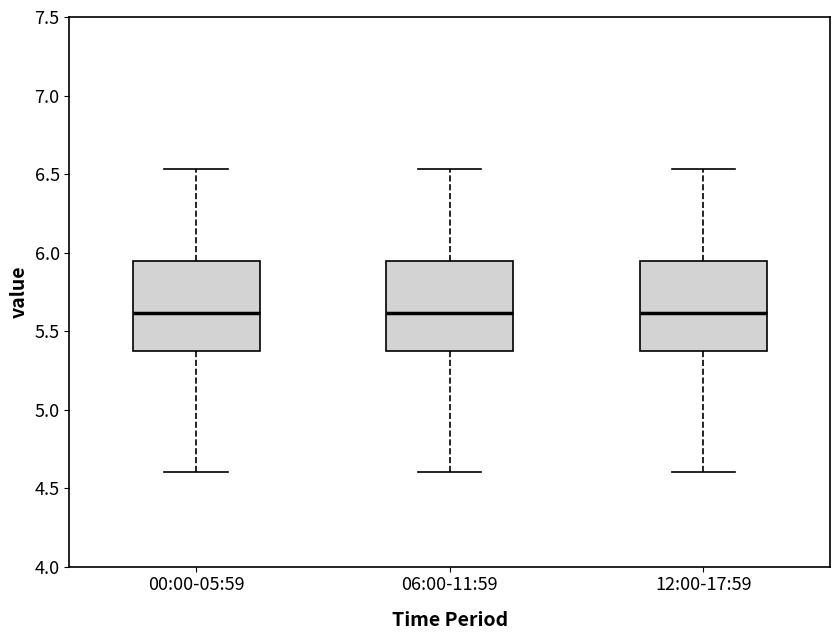

Reading left to right, transcribe this box plot: for each box, give where its median line is, the range the box spans, and where its two whiskers end, as read against the y-axis. The values are not printed on the chart, so give them approximately, as read against the axis.

00:00-05:59: median 5.60, box 5.40 to 5.95, whiskers 4.60 to 6.55
06:00-11:59: median 5.60, box 5.40 to 5.95, whiskers 4.60 to 6.55
12:00-17:59: median 5.60, box 5.40 to 5.95, whiskers 4.60 to 6.55